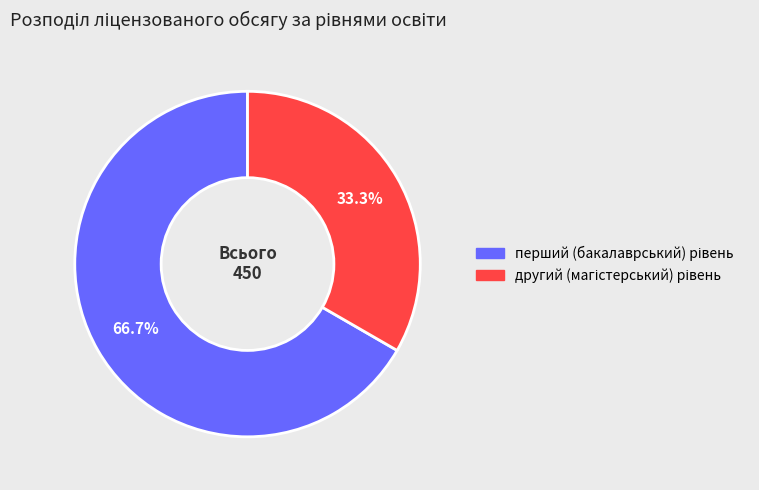

Is there a majority slice in this chart?

Yes